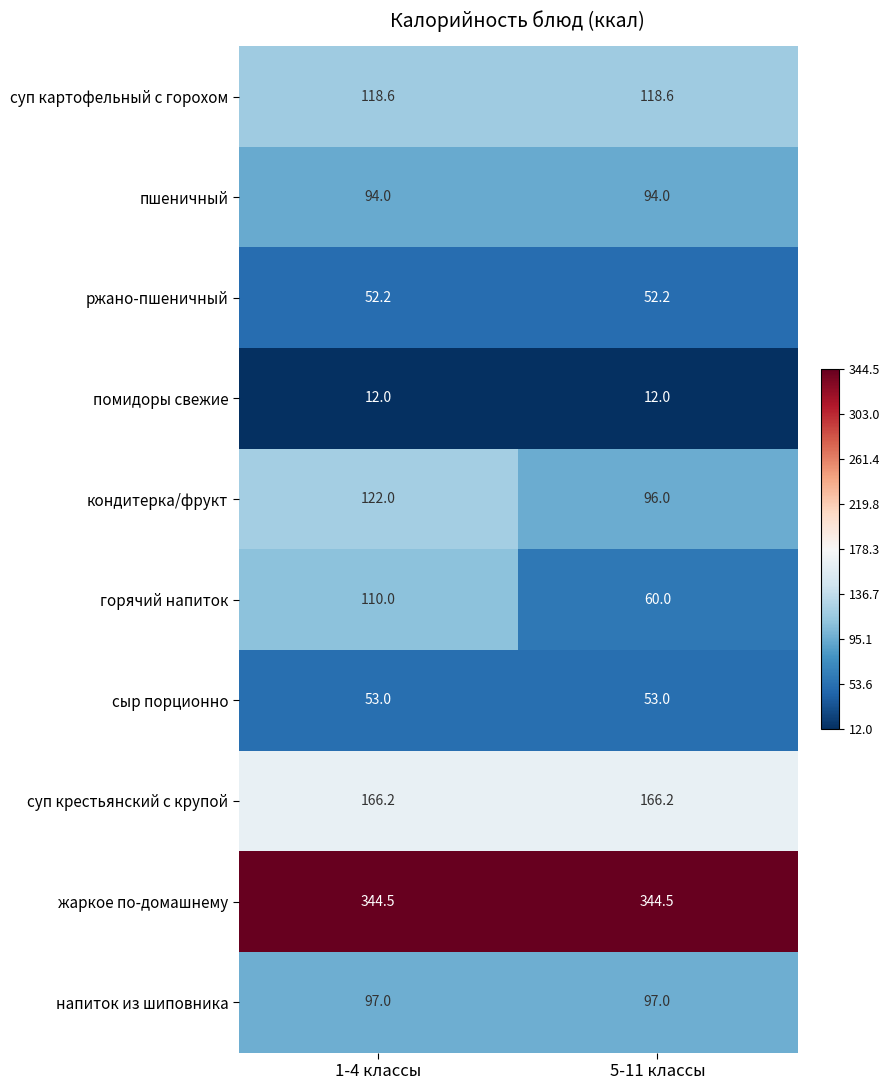

What is the minimum value for кондитерка/фрукт?

96.0